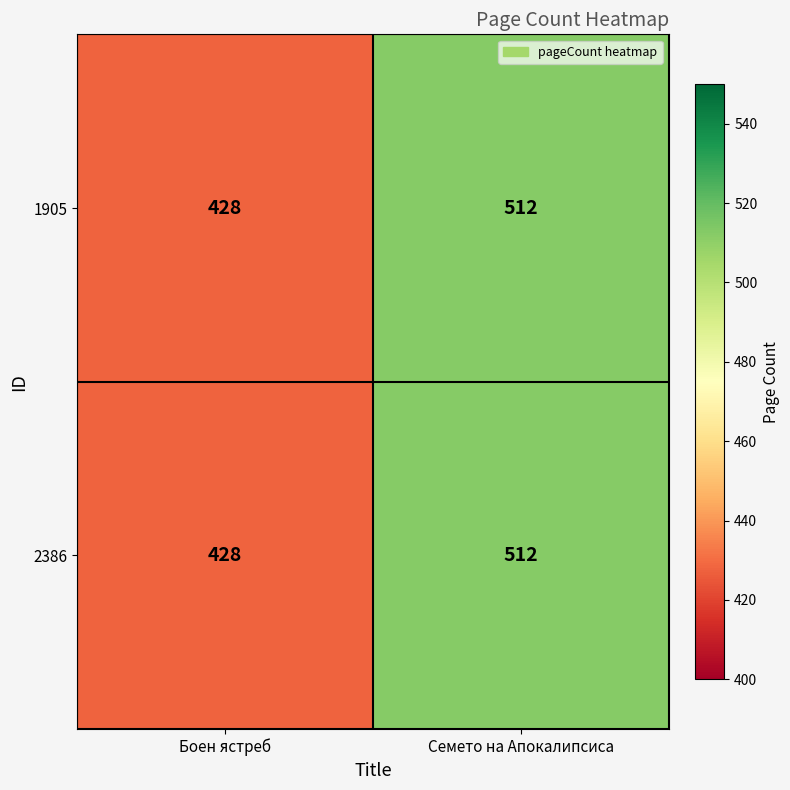

At which category is the sum across all series the highest?

Семето на Апокалипсиса